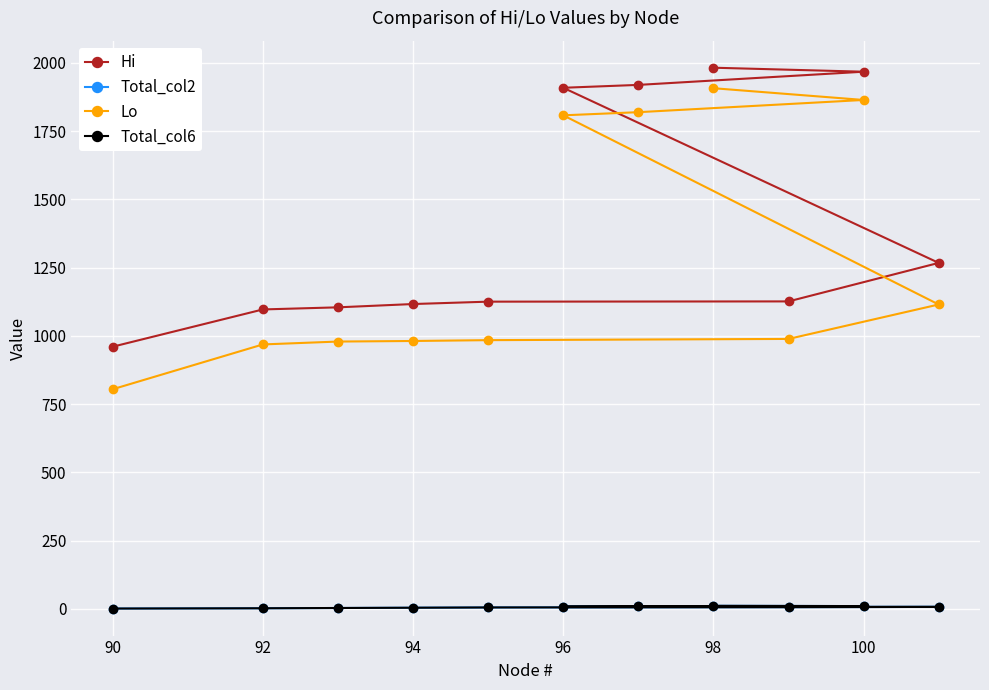

What is the difference between the second highest and second lowest values in the Lo series?

895.5